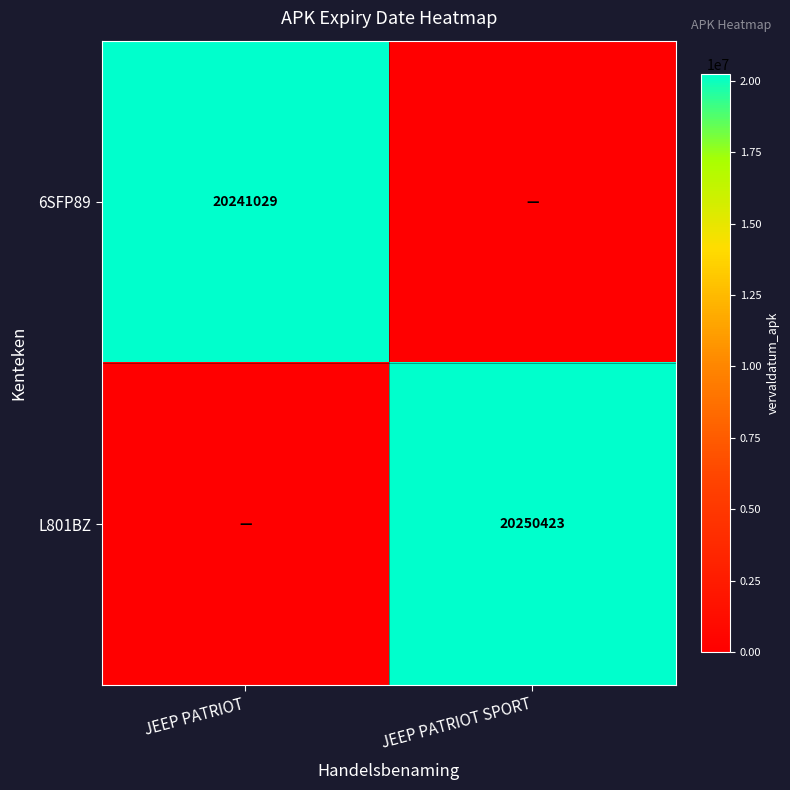

The 6SFP89 series shows 11572374 at JEEP PATRIOT. True or false?

False